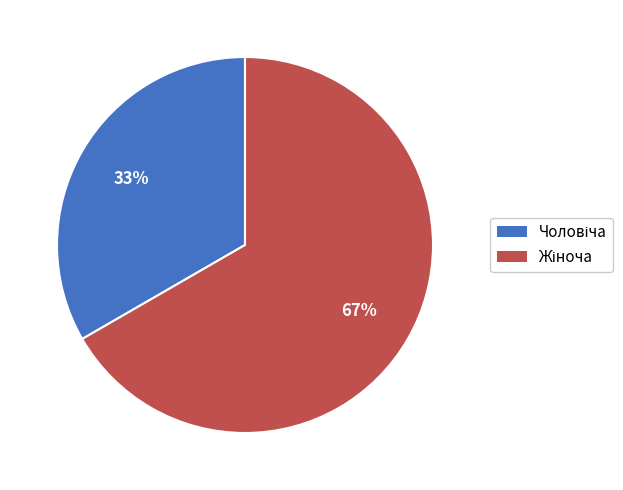

Does any single category account for the majority?

Yes